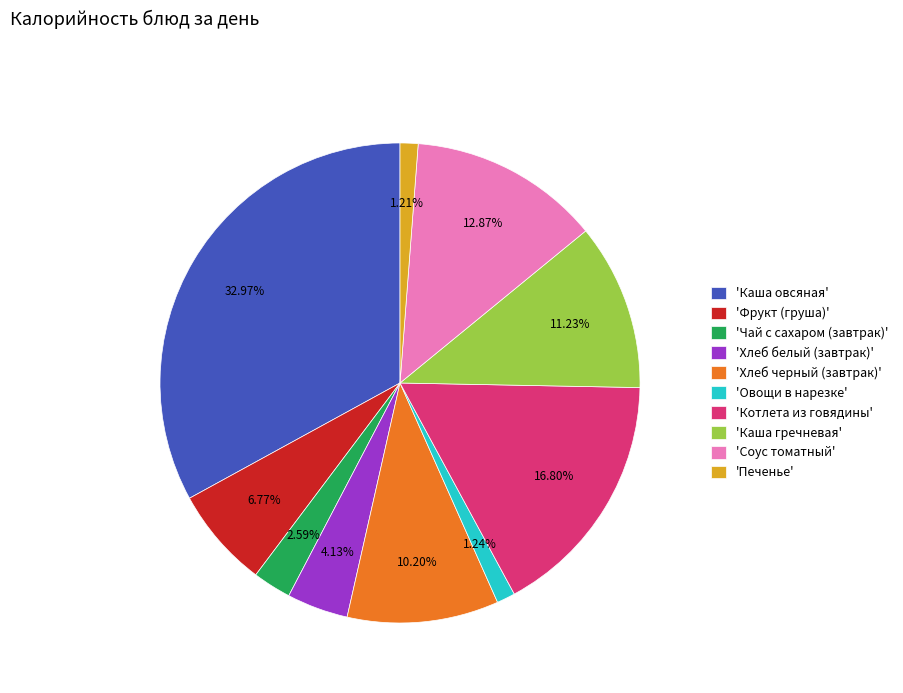

Which has a higher value, 'Каша гречневая' or 'Соус томатный'?

'Соус томатный'